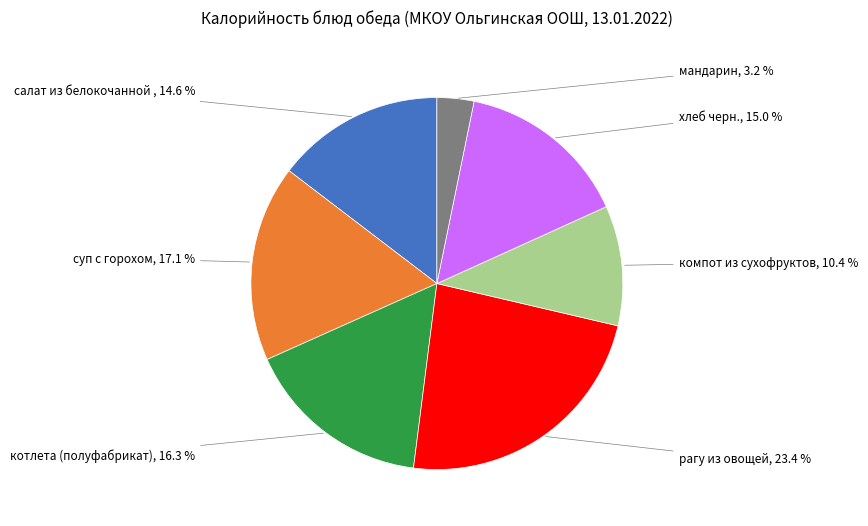

Does any single category account for the majority?

No